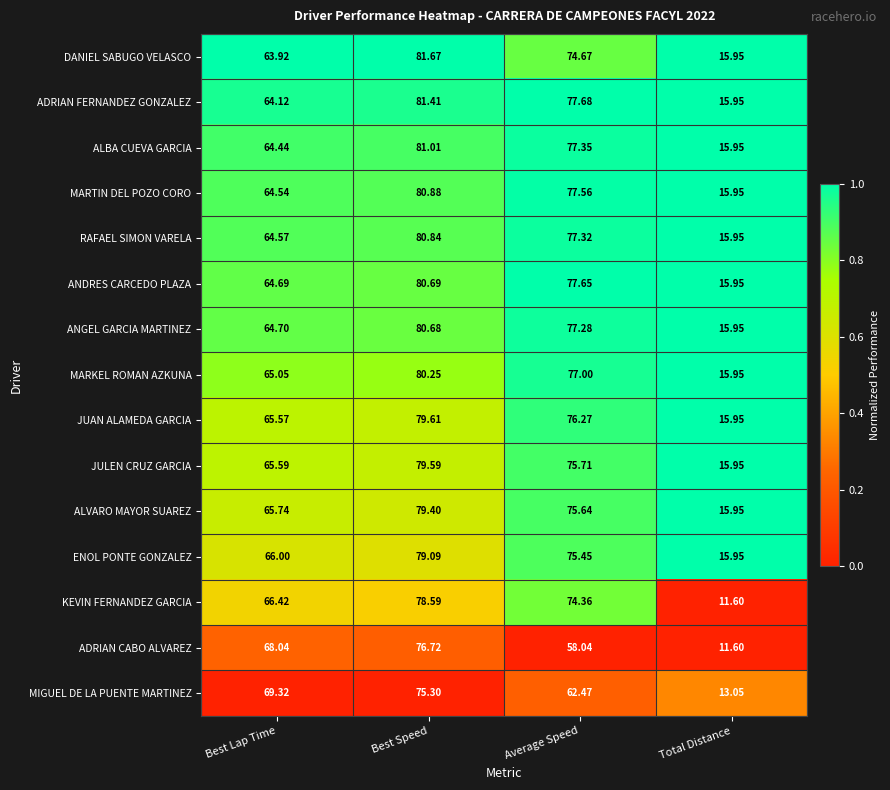

Where is ANGEL GARCIA MARTINEZ nearest to the value 48?

Best Lap Time